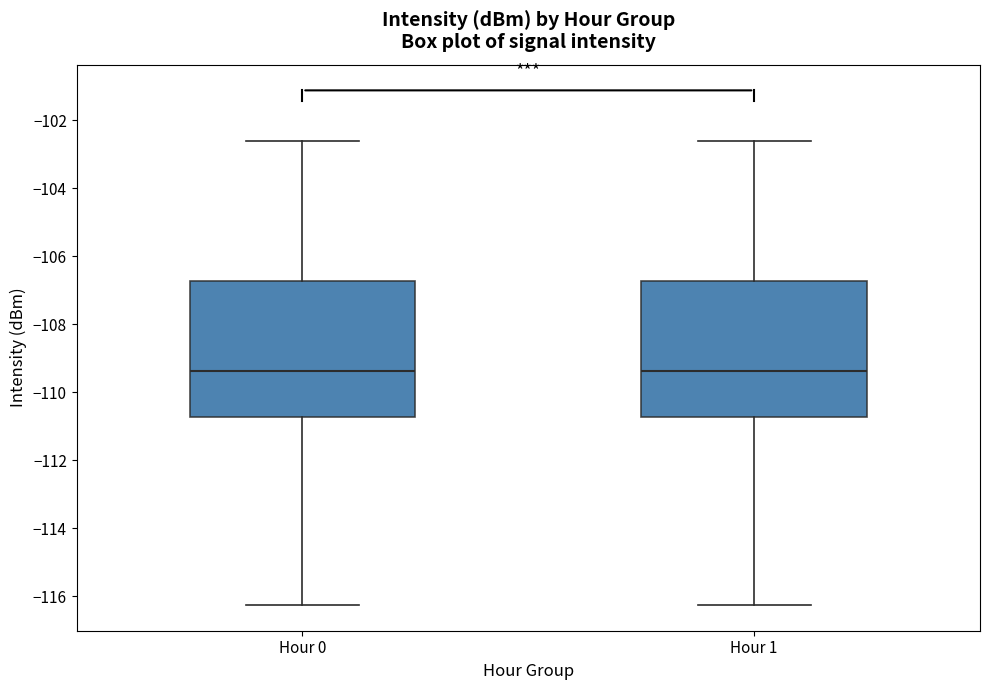

Reading left to right, read every box against the y-axis: the position of its median line, the range the box covers, and the ends of its whiskers. The values are not printed on the chart, so give them approximately, as read against the axis.

Hour 0: median -109.4, box -110.8 to -106.8, whiskers -116.2 to -102.6
Hour 1: median -109.4, box -110.8 to -106.8, whiskers -116.2 to -102.6